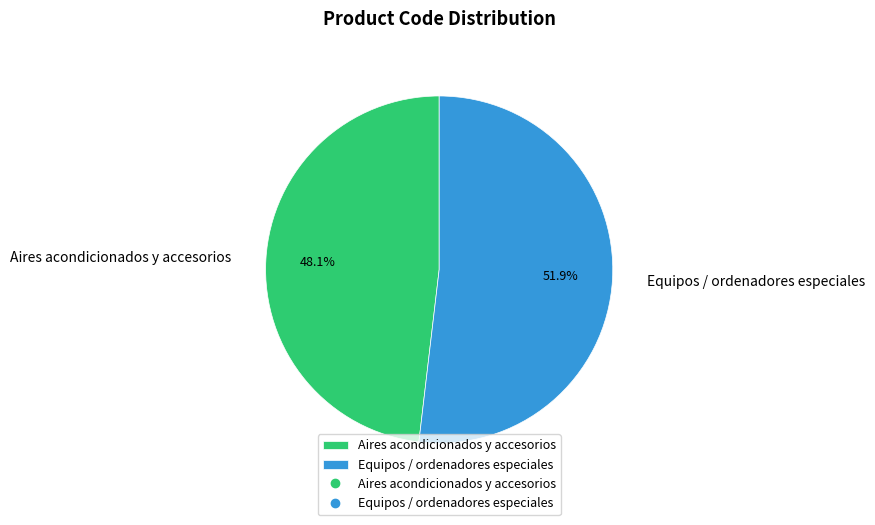

Which slice is the largest?

Equipos / ordenadores especiales